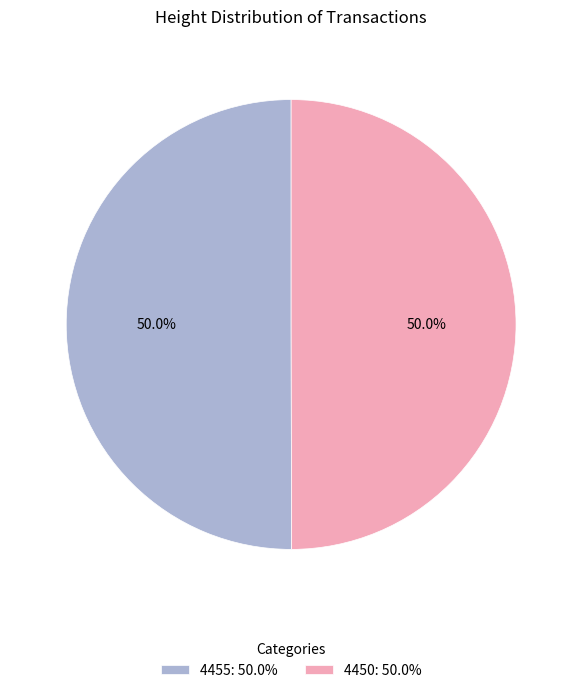

What percentage do 4450: 50.0% and 4455: 50.0% together represent?

100.0%